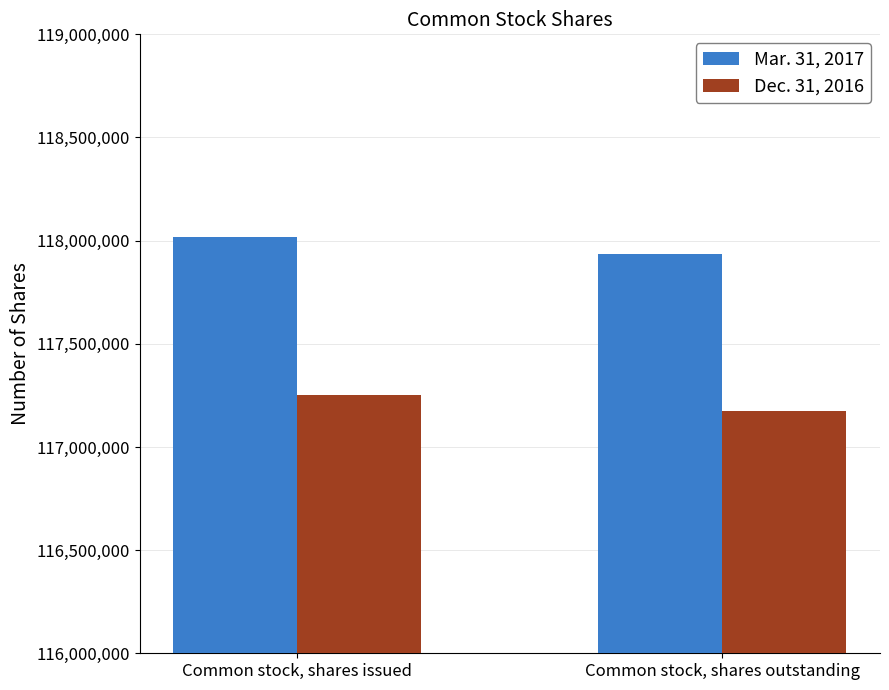

Reading left to right, what are all the values shown in this chart?

Mar. 31, 2017: 118017693	117936211
Dec. 31, 2016: 117254196	117172714